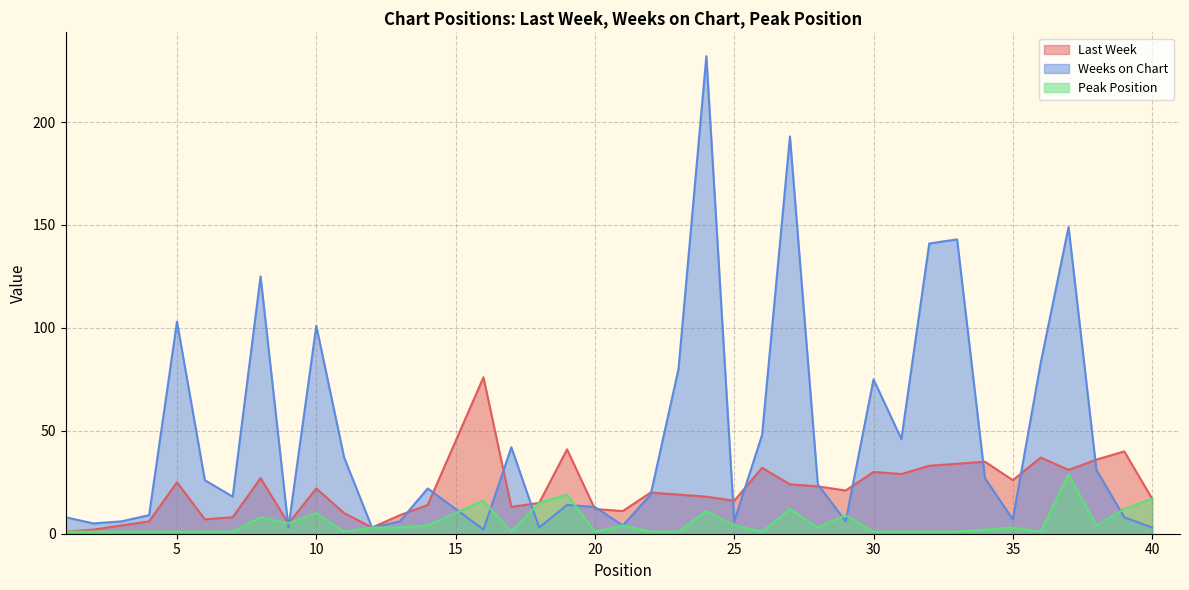

Where is the first local minimum for Peak Position?

9